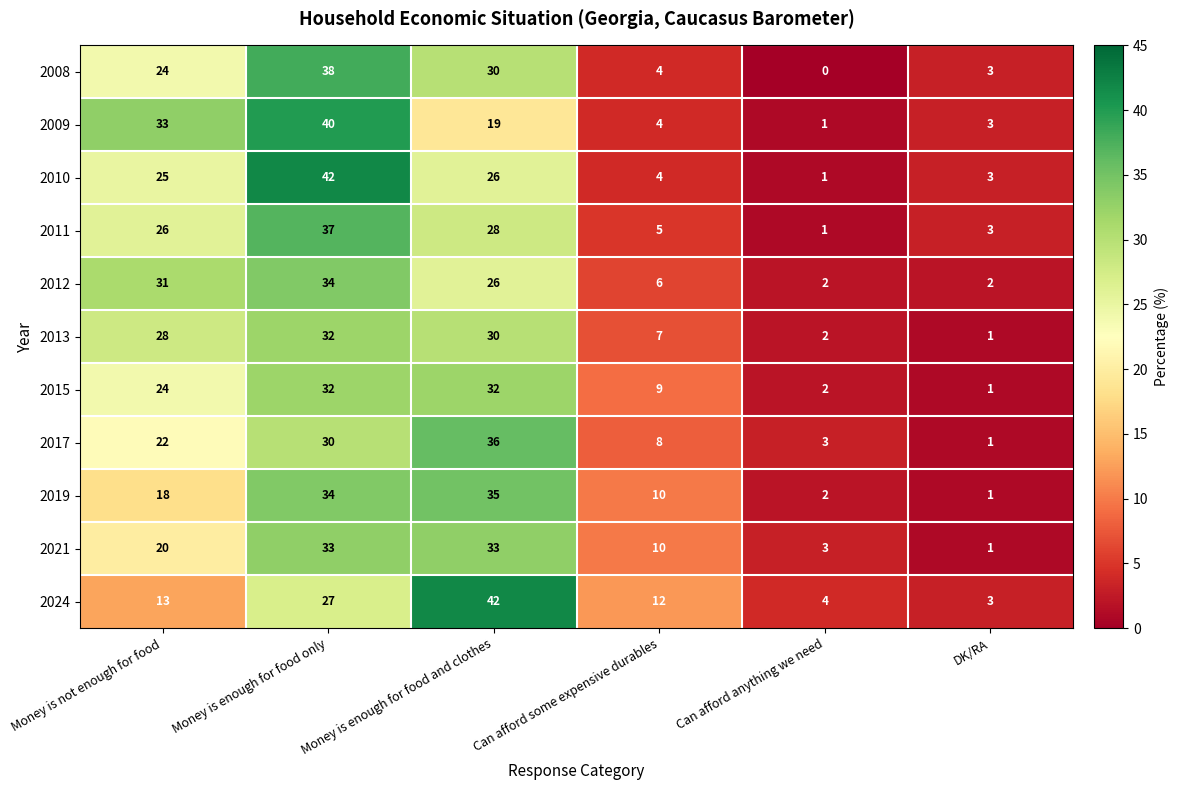

What value does the 2017 series have at Money is enough for food only?

30